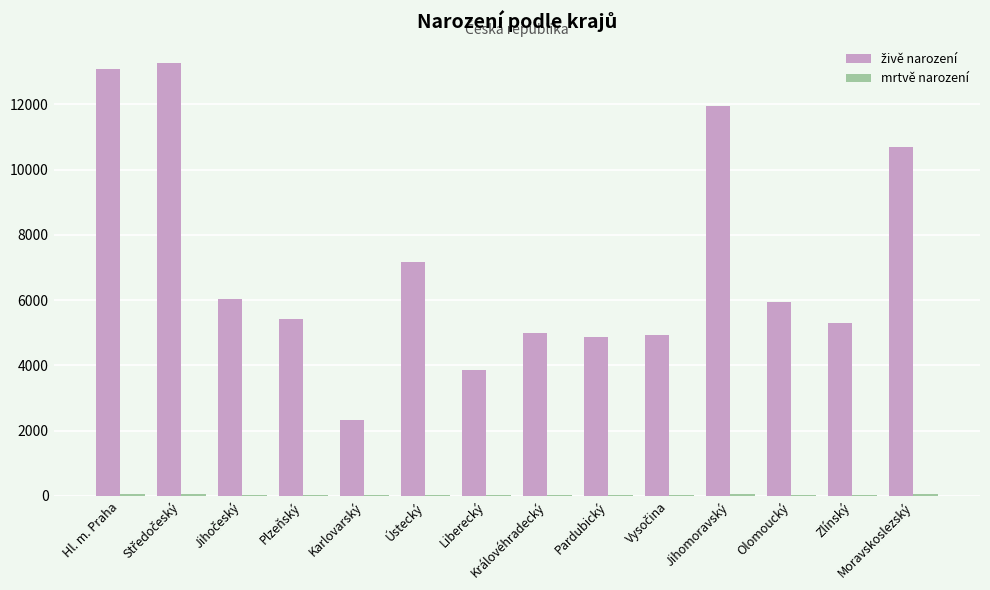

What is the maximum value shown in the chart?

13258